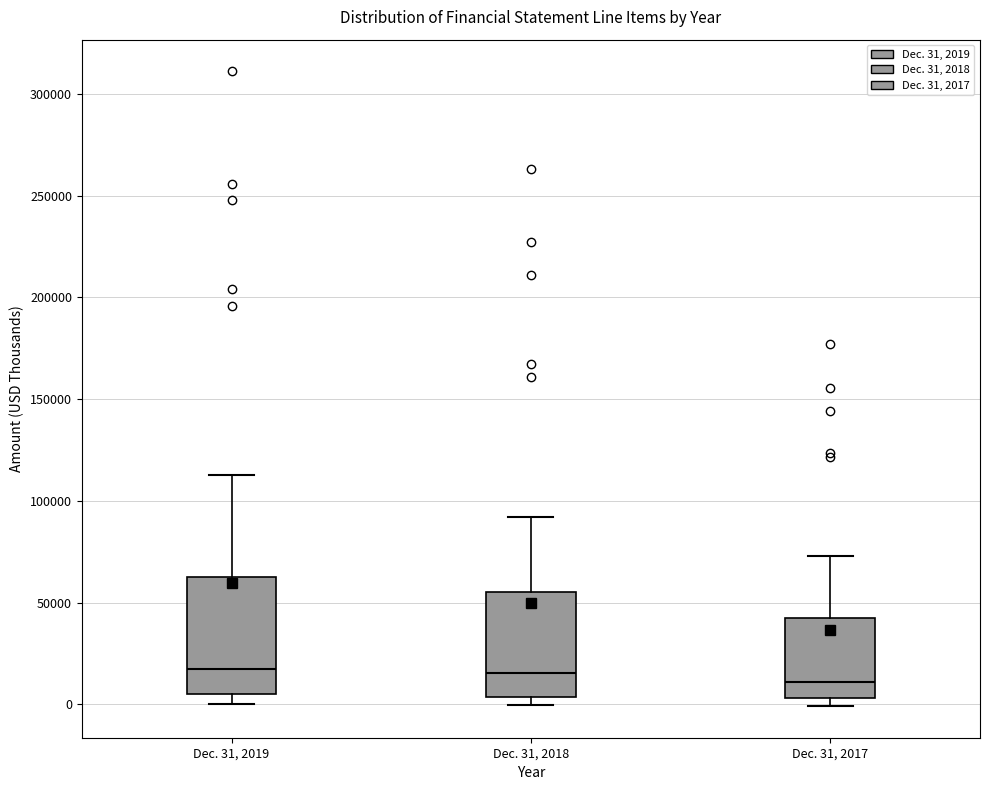

Where is the upper edge of the box for Dec. 31, 2018 on the y-axis? The values are not printed on the chart, so give them approximately, as read against the axis.

55000